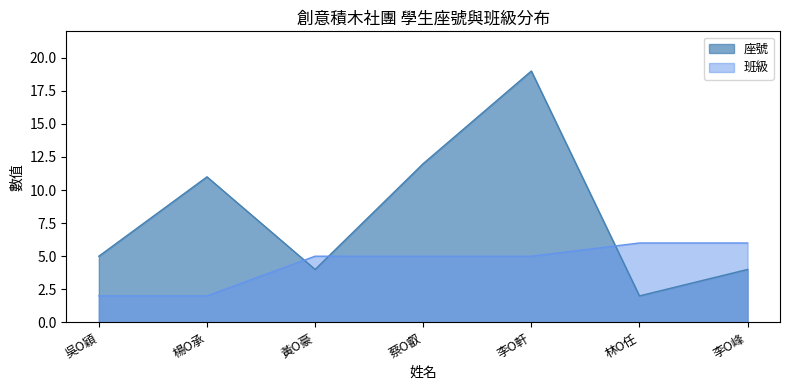

True or false: 座號 has more than 2 interior local peaks.

False